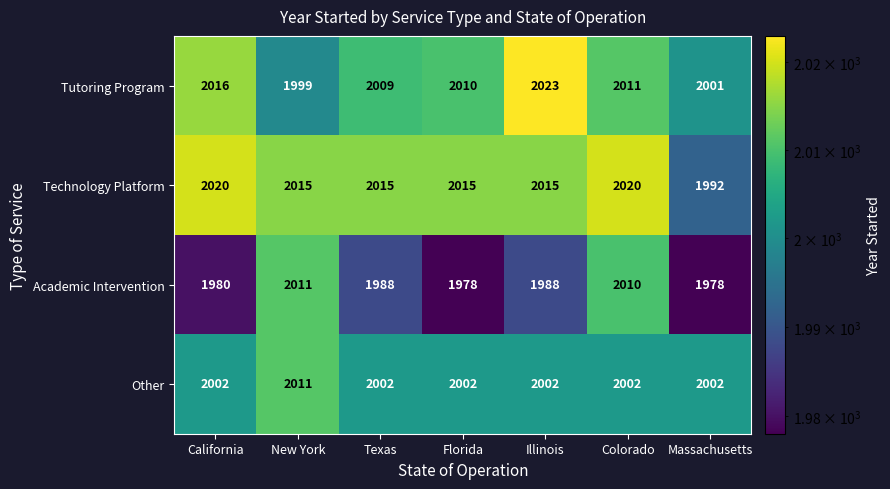

Which category has the highest value across all series?

Illinois